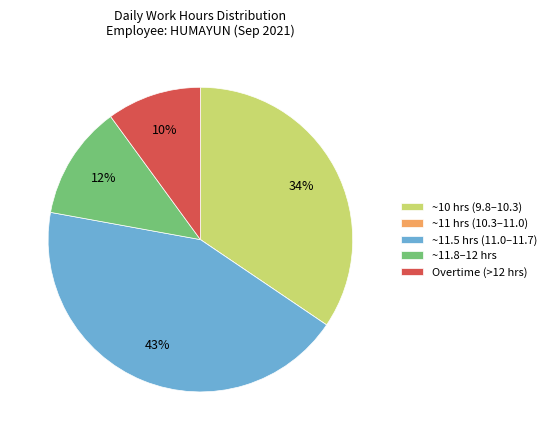

What percentage is the Overtime (>12 hrs) slice, to the nearest percent?

10%